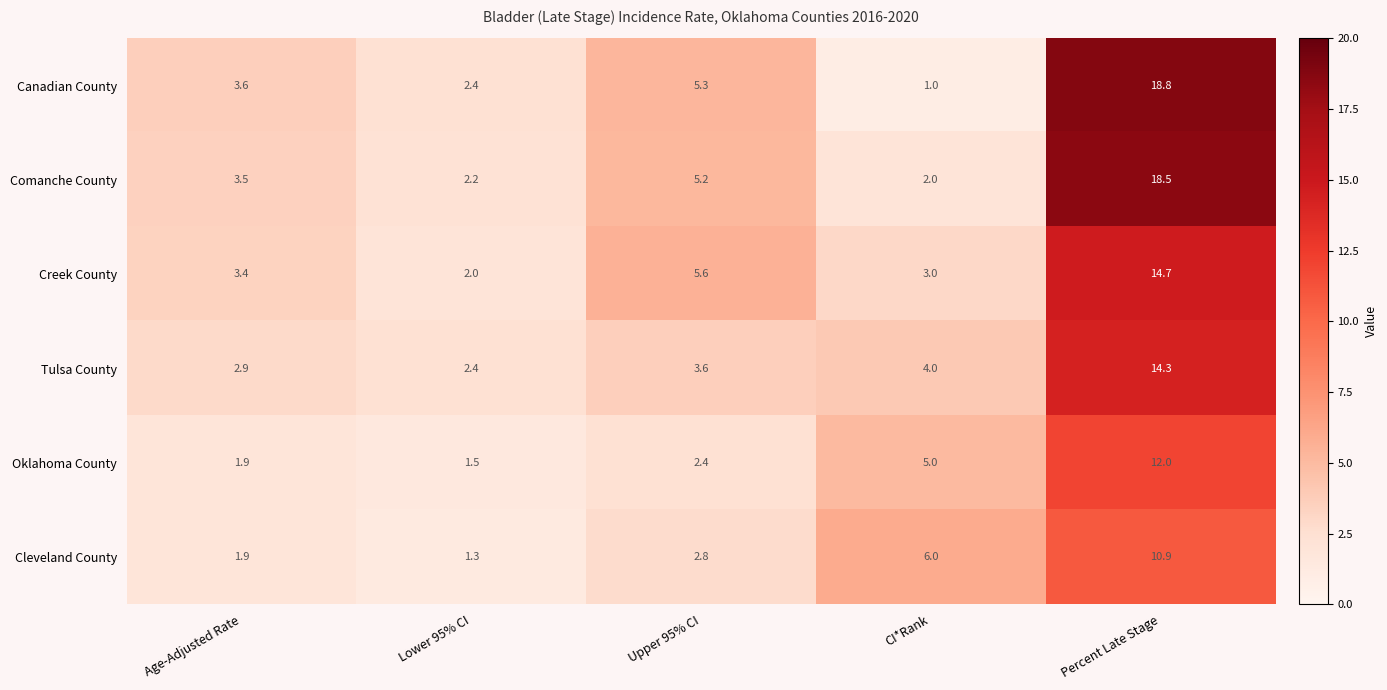

Which series changed the most between Lower 95% CI and CI*Rank?

Cleveland County